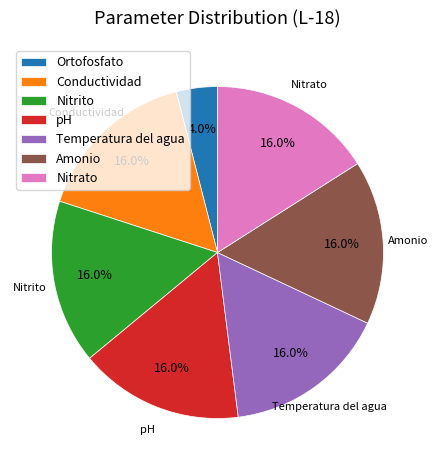

Which has a higher value, Ortofosfato or Amonio?

Amonio